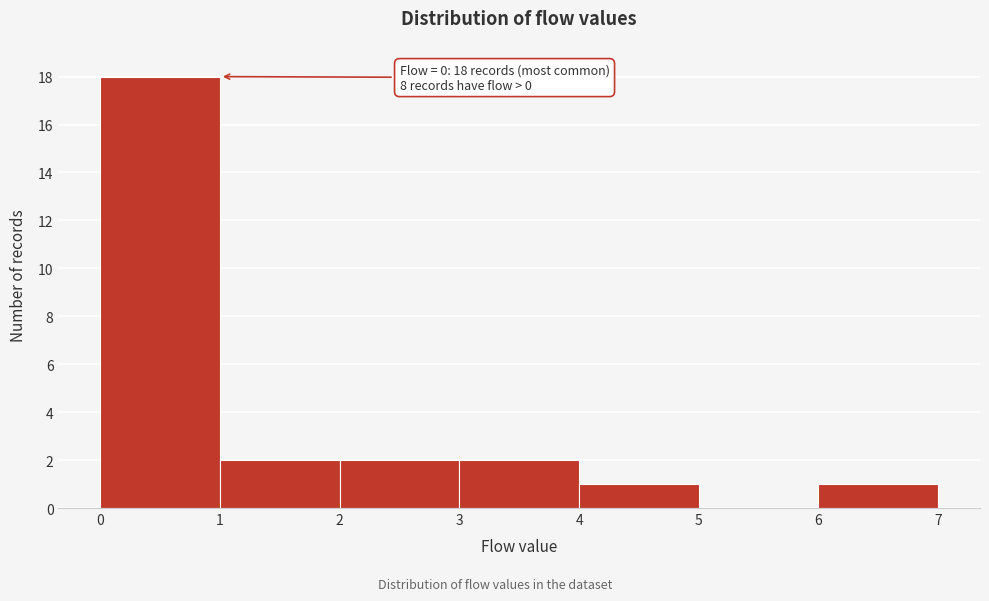

Which range on the x-axis has the tallest bar?

0 to 1